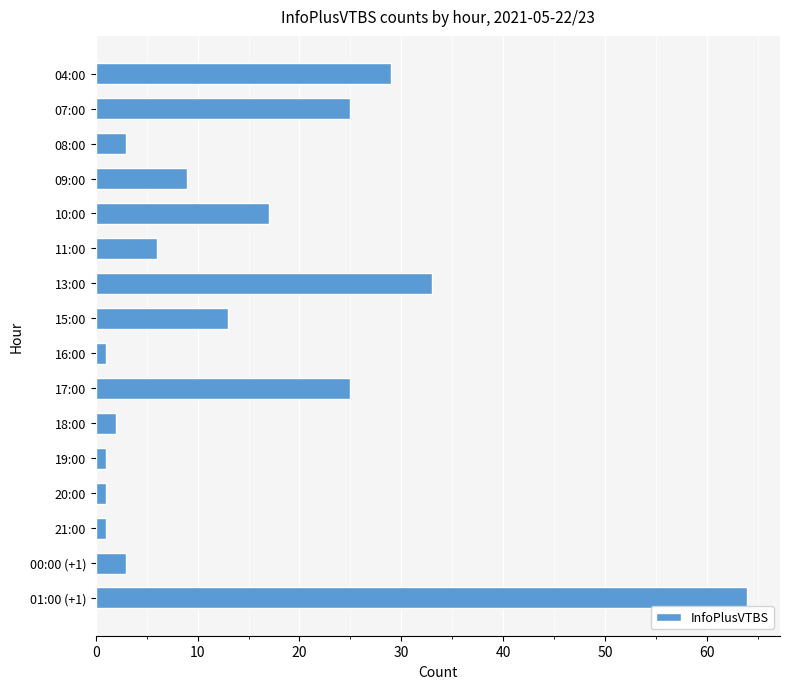

At which label is the value closest to 32?

13:00